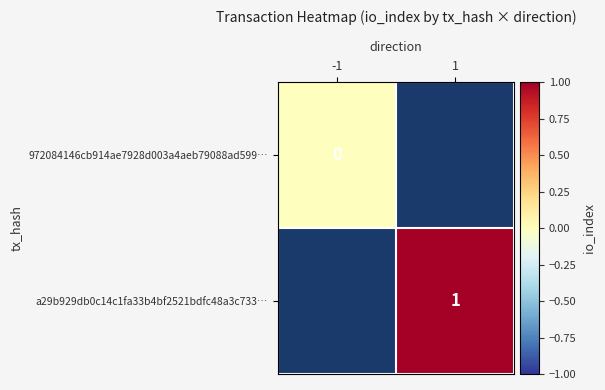

How many distinct data groups are displayed?

2